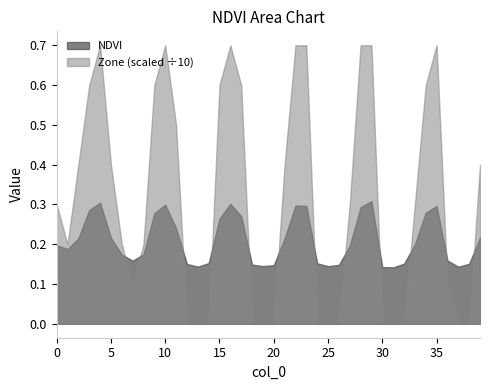

True or false: NDVI and Zone (scaled ÷10) cross at least once.

True